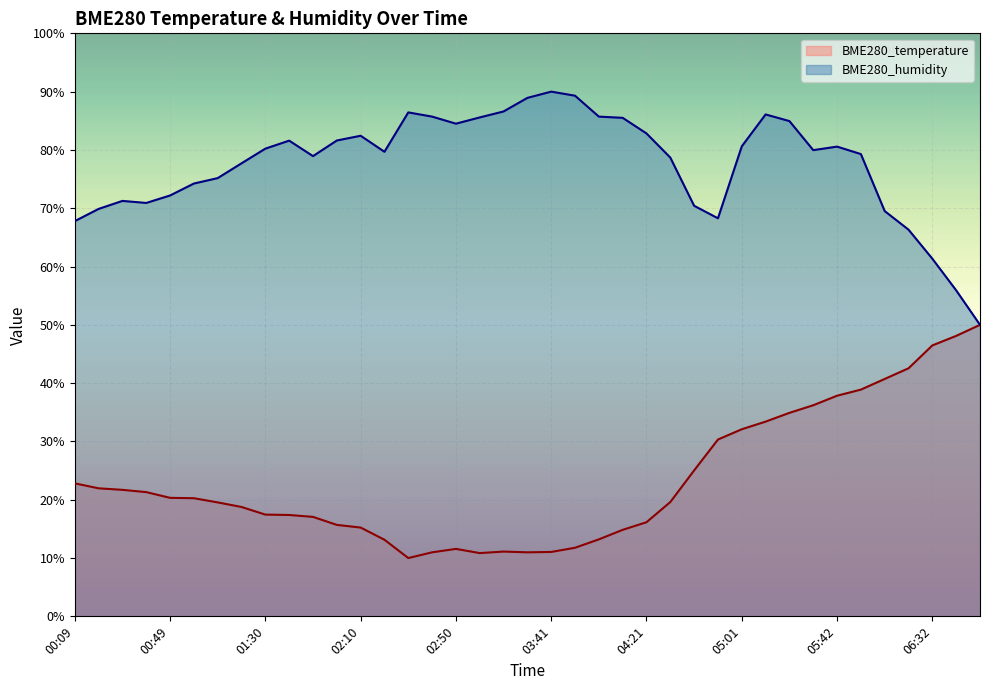

Reading left to right, what are all the values shown in this chart?

BME280_temperature: 22.8	22.0	21.7	21.3	20.3	20.3	19.5	18.8	17.5	17.4	17.1	15.7	15.2	13.1	10.0	11.0	11.6	10.8	11.1	11.0	11.0	11.8	13.2	14.8	16.1	19.6	25.0	30.3	32.1	33.4	34.9	36.2	37.8	38.9	40.7	42.5	46.5	48.1	50.0
BME280_humidity: 67.8	69.9	71.3	70.9	72.2	74.2	75.2	77.7	80.2	81.6	78.9	81.6	82.4	79.7	86.4	85.7	84.5	85.6	86.6	88.9	90.0	89.3	85.7	85.5	82.8	78.7	70.4	68.3	80.6	86.1	84.9	80.0	80.6	79.3	69.5	66.3	61.3	55.9	50.0